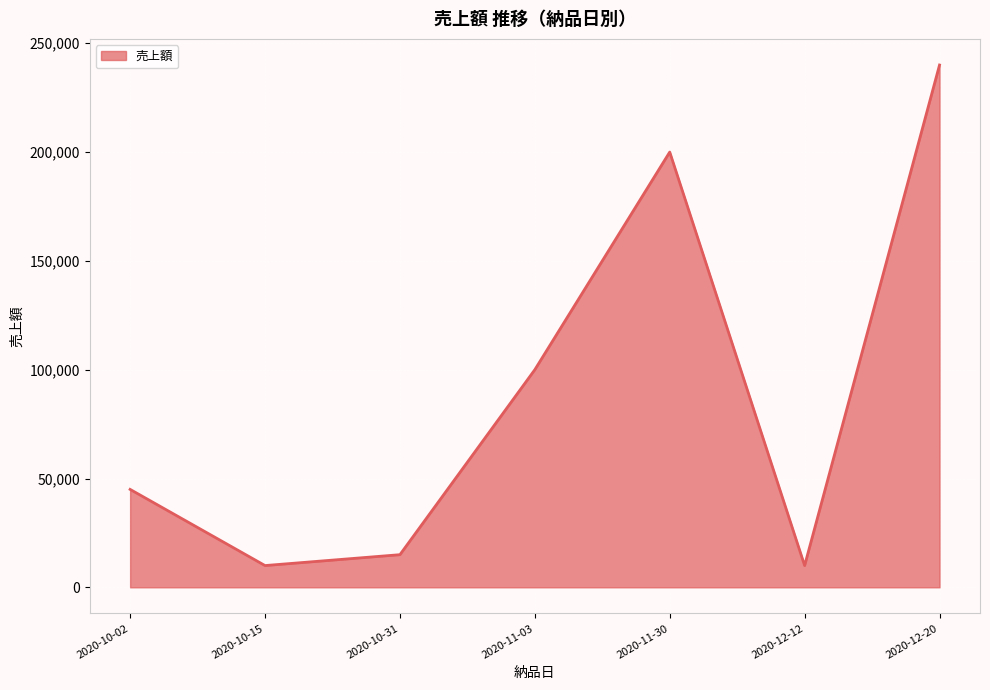

Reading right to left, list all the values displayed in this chart.

240000	10000	200000	100000	15000	10000	45000